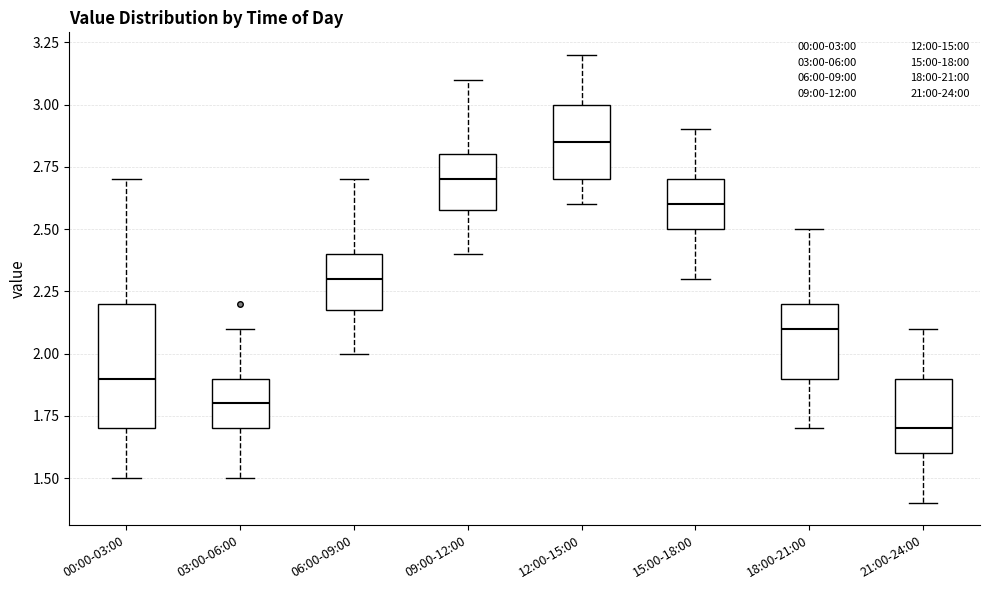

Where does the lower whisker of the box for 15:00-18:00 end on the y-axis? The values are not printed on the chart, so give them approximately, as read against the axis.

2.30